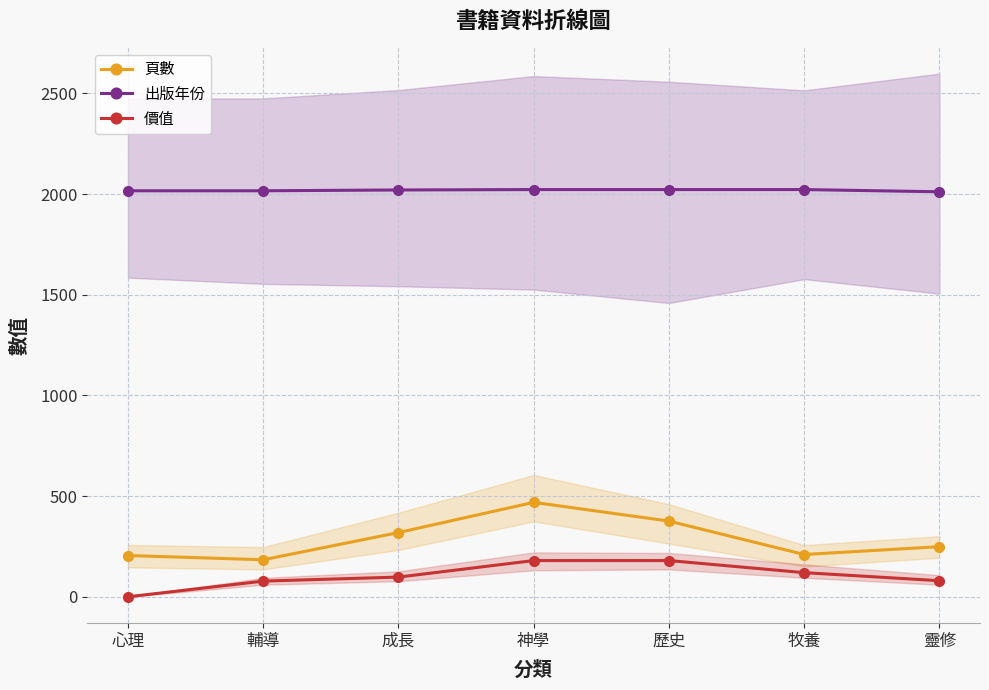

At which category is the sum across all series the highest?

神學